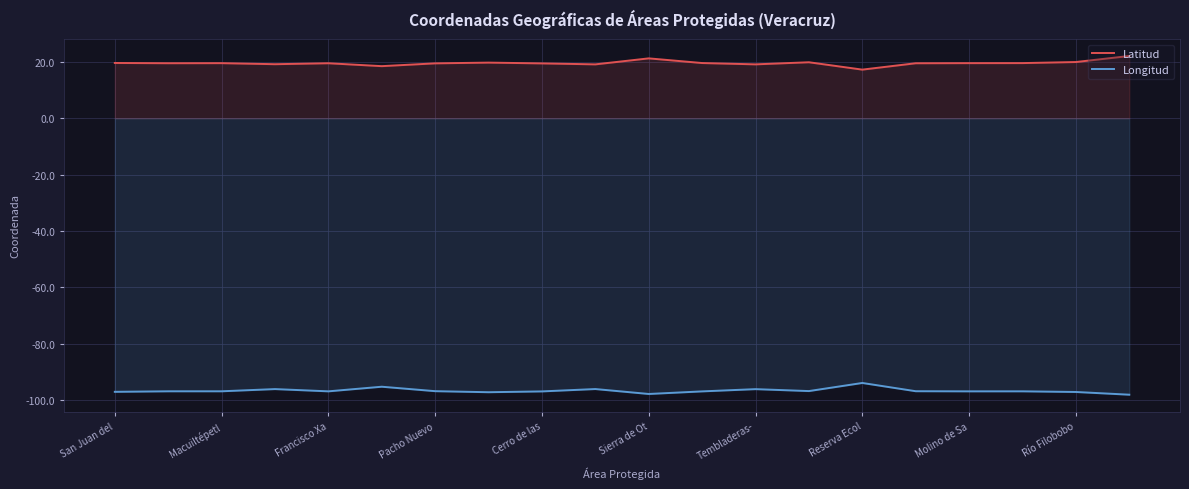

Which series has the widest spread of values?

Latitud